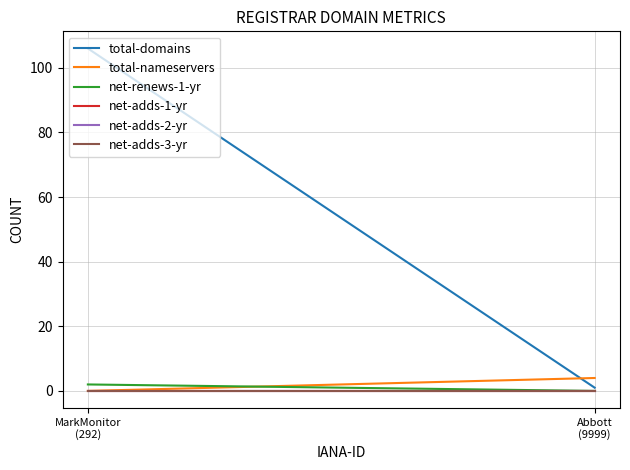

Reading left to right, transcribe all the data shown in this chart.

total-domains: Abbott
(9999)=1	MarkMonitor
(292)=106
total-nameservers: Abbott
(9999)=4	MarkMonitor
(292)=0
net-renews-1-yr: Abbott
(9999)=0	MarkMonitor
(292)=2
net-adds-1-yr: Abbott
(9999)=0	MarkMonitor
(292)=0
net-adds-2-yr: Abbott
(9999)=0	MarkMonitor
(292)=0
net-adds-3-yr: Abbott
(9999)=0	MarkMonitor
(292)=0